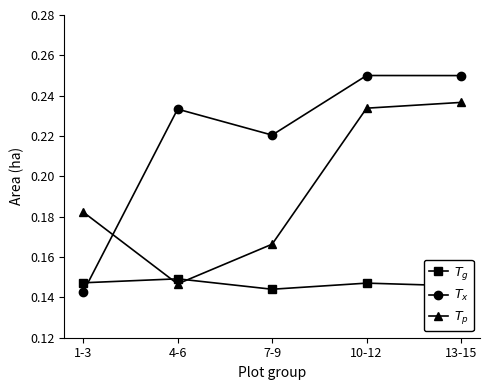

Which series ends up on top after the final intersection of $T_x$ and $T_g$?

$T_x$